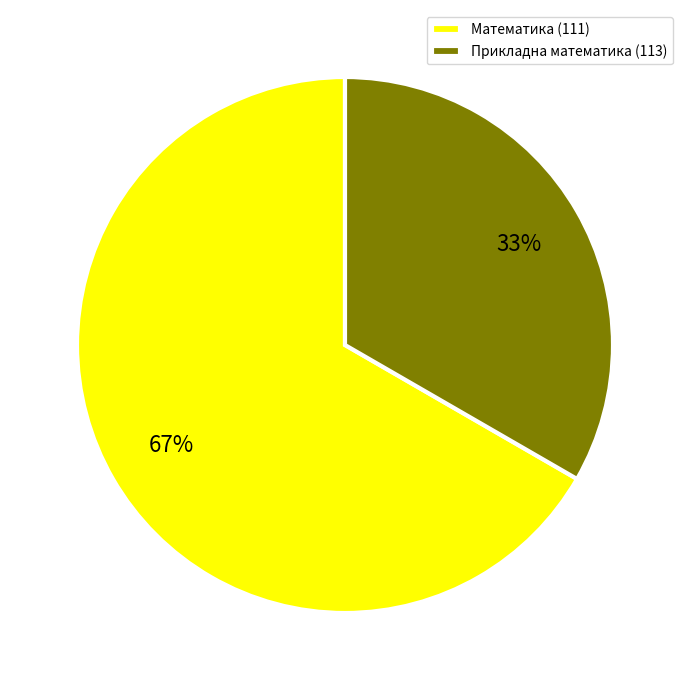

Between Прикладна математика (113) and Математика (111), which is larger?

Математика (111)